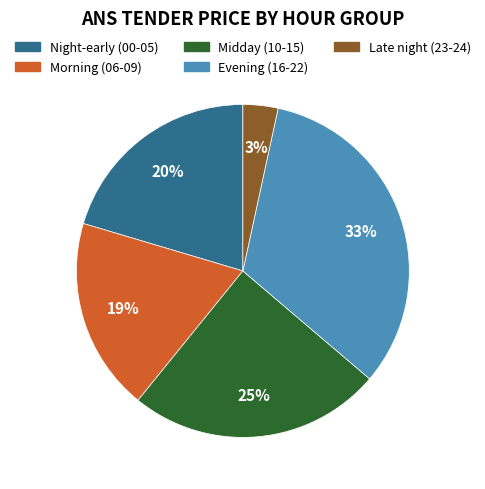

Is there any slice that represents more than half of the pie?

No